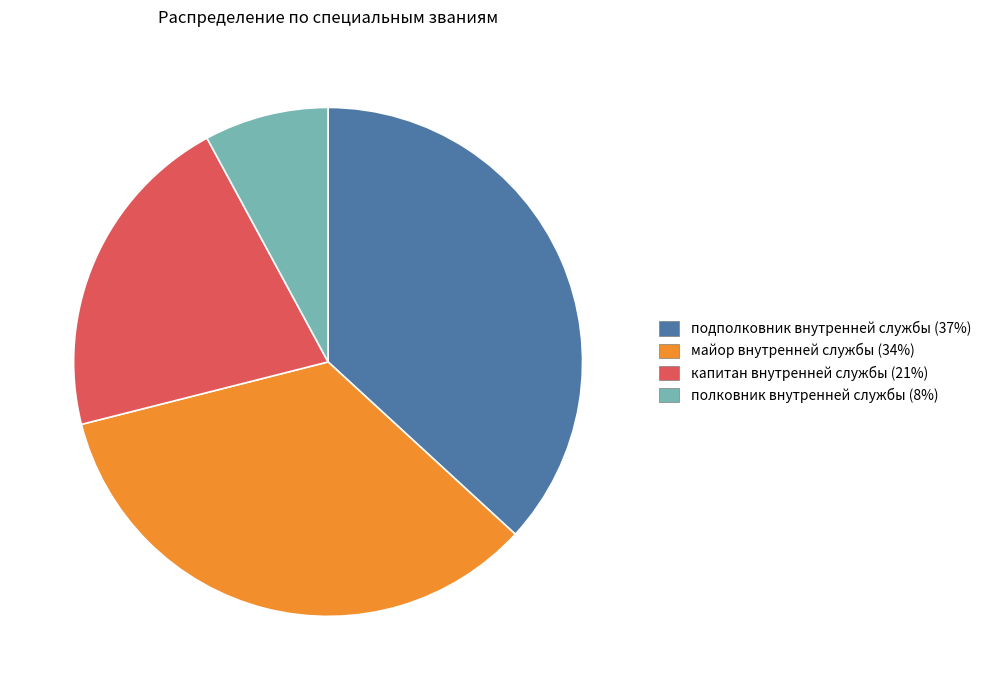

What is the smallest slice in the pie chart?

полковник внутренней службы